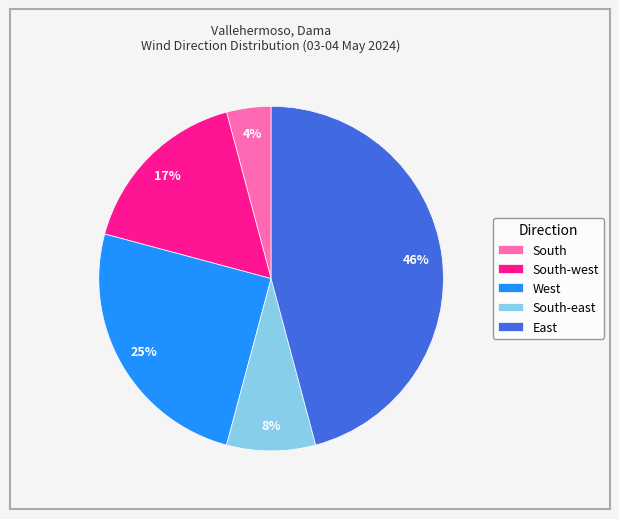

Is it true that South-east is 8% of the pie?

True